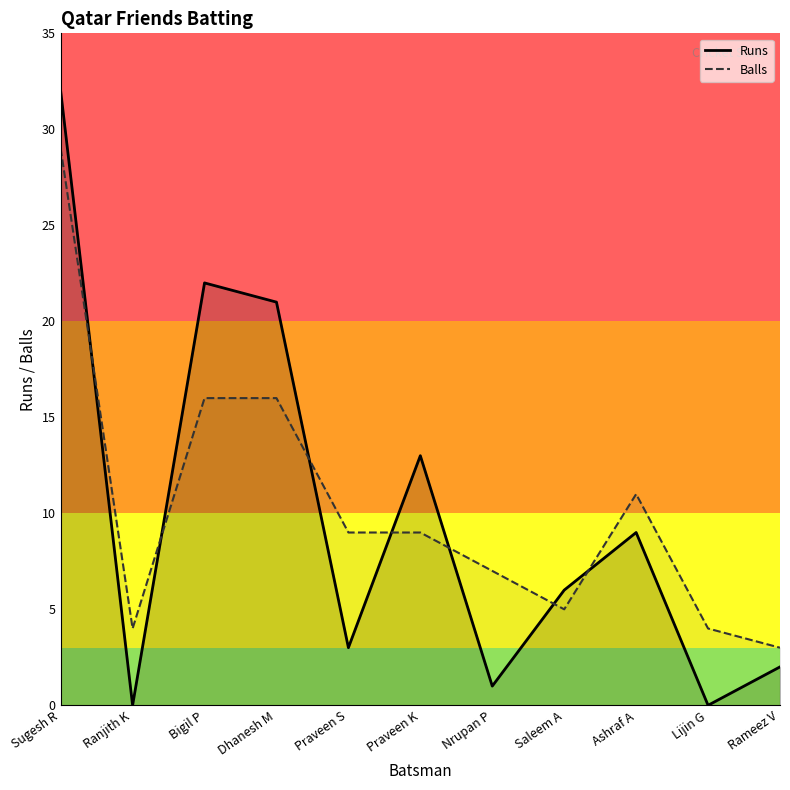

What is the value of the Balls point at the 5th from the left?

9